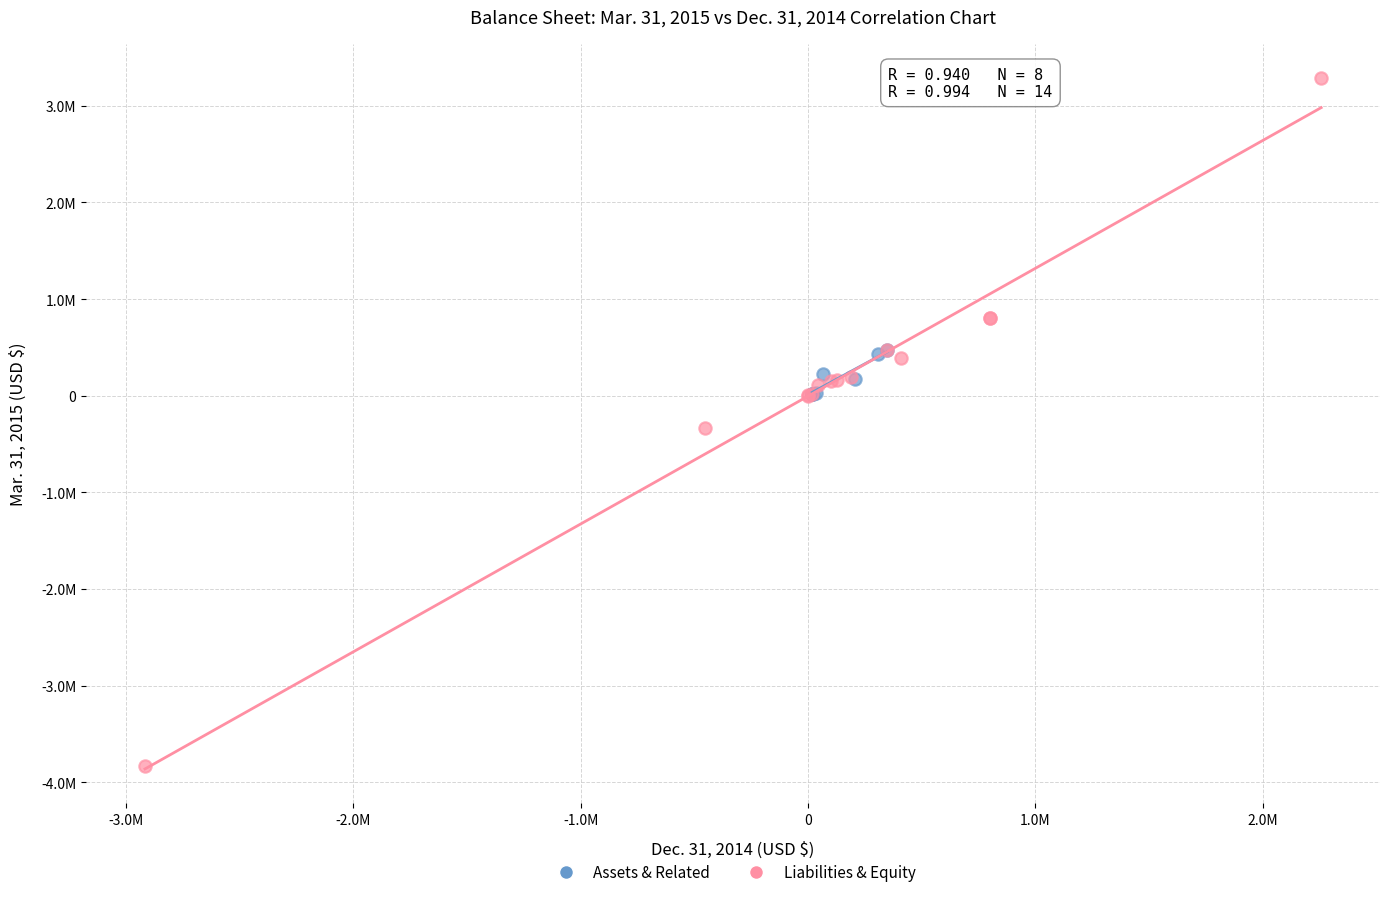

What are all the series names shown in the legend?

Assets & Related, Liabilities & Equity